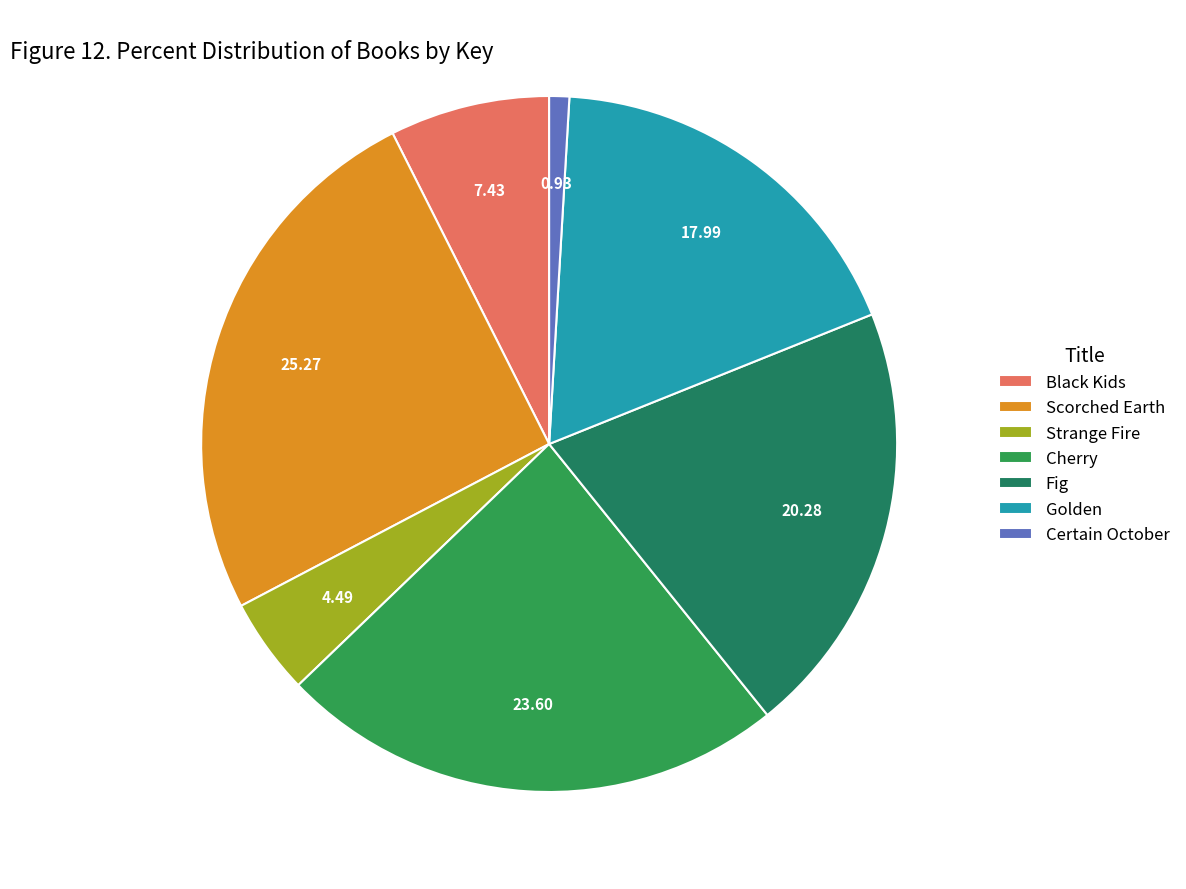

Which category has the biggest portion of the pie?

Scorched Earth